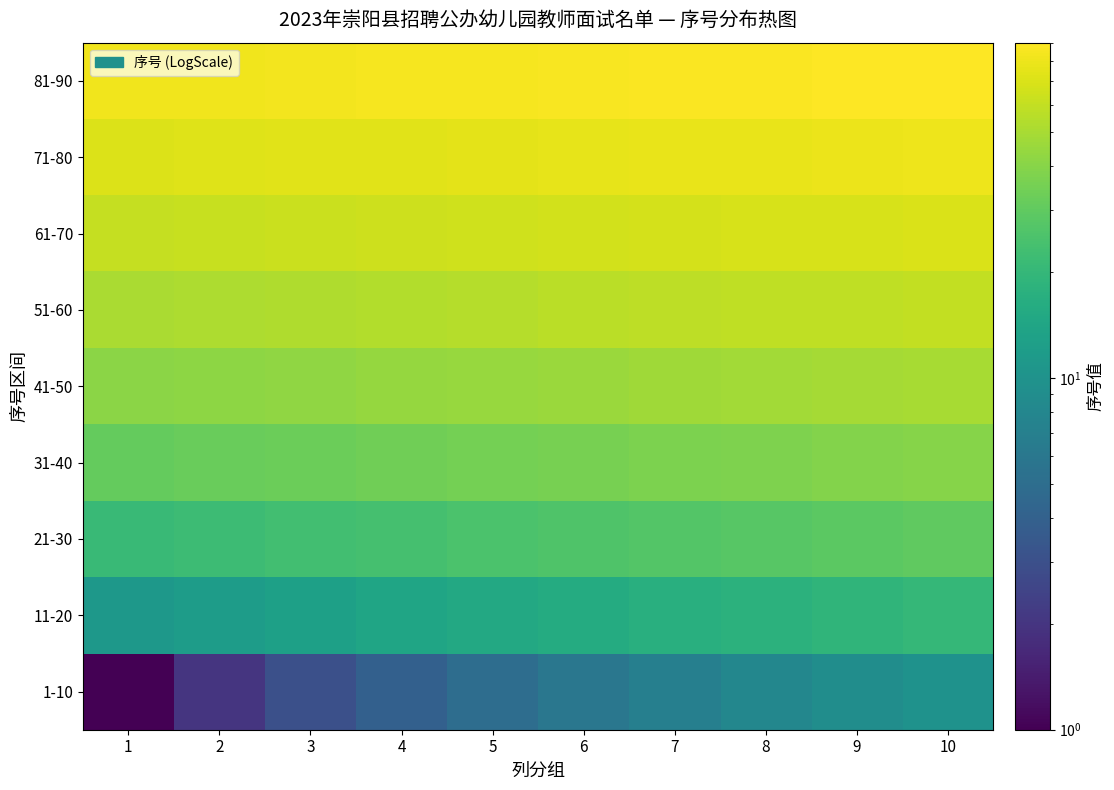

Reading left to right, transcribe all the data shown in this chart.

1-10: 1=1	2=2	3=3	4=4	5=5	6=6	7=7	8=8	9=9	10=10
11-20: 1=11	2=12	3=13	4=14	5=15	6=16	7=17	8=18	9=19	10=20
21-30: 1=21	2=22	3=23	4=24	5=25	6=26	7=27	8=28	9=29	10=30
31-40: 1=31	2=32	3=33	4=34	5=35	6=36	7=37	8=38	9=39	10=40
41-50: 1=41	2=42	3=43	4=44	5=45	6=46	7=47	8=48	9=49	10=50
51-60: 1=51	2=52	3=53	4=54	5=55	6=56	7=57	8=58	9=59	10=60
61-70: 1=61	2=62	3=63	4=64	5=65	6=66	7=67	8=68	9=69	10=70
71-80: 1=71	2=72	3=73	4=74	5=75	6=76	7=77	8=78	9=79	10=80
81-90: 1=81	2=82	3=83	4=84	5=85	6=86	7=87	8=88	9=89	10=90